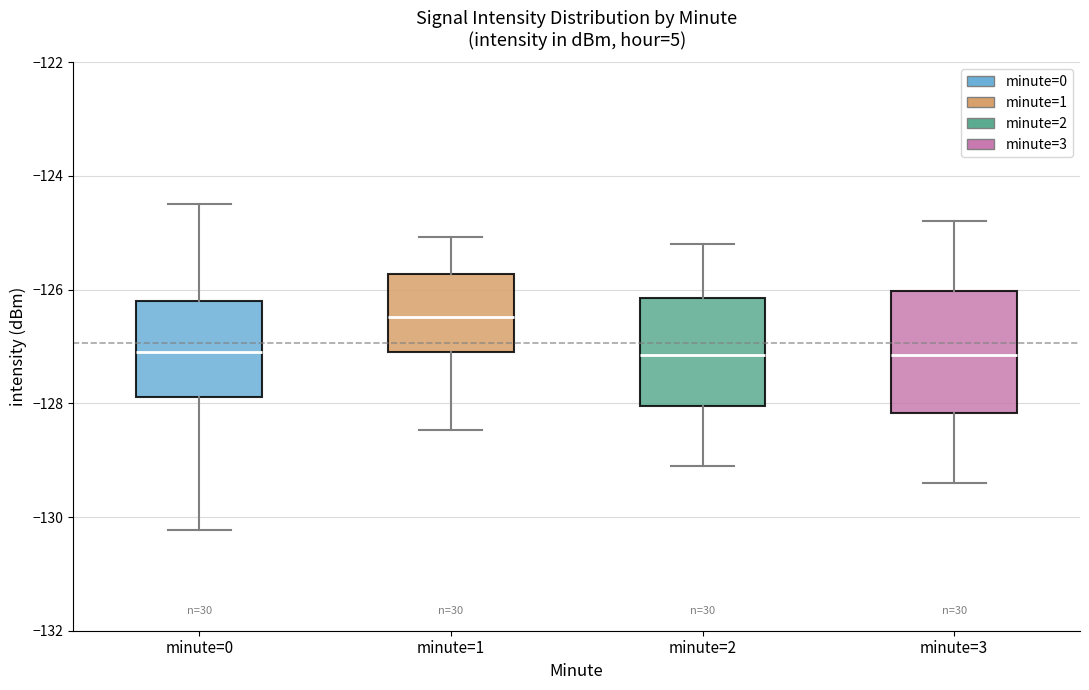

Where does the median line of the box for minute=3 sit on the y-axis? The values are not printed on the chart, so give them approximately, as read against the axis.

-127.2